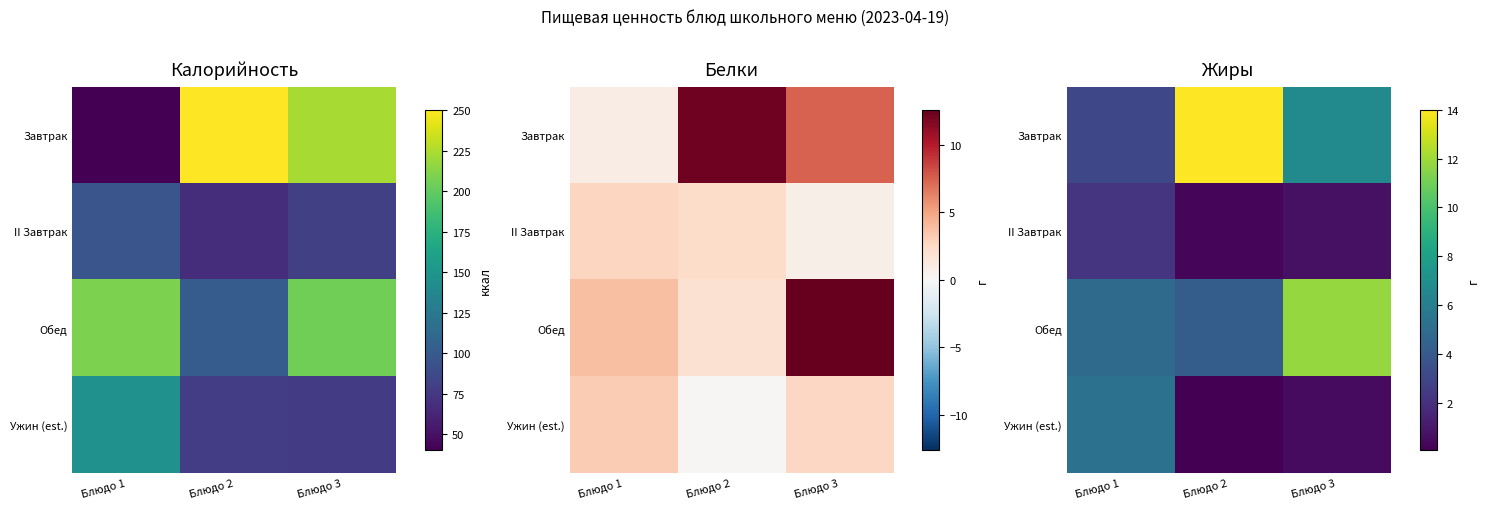

Which category has the highest value in the Завтрак series?

Блюдо 2